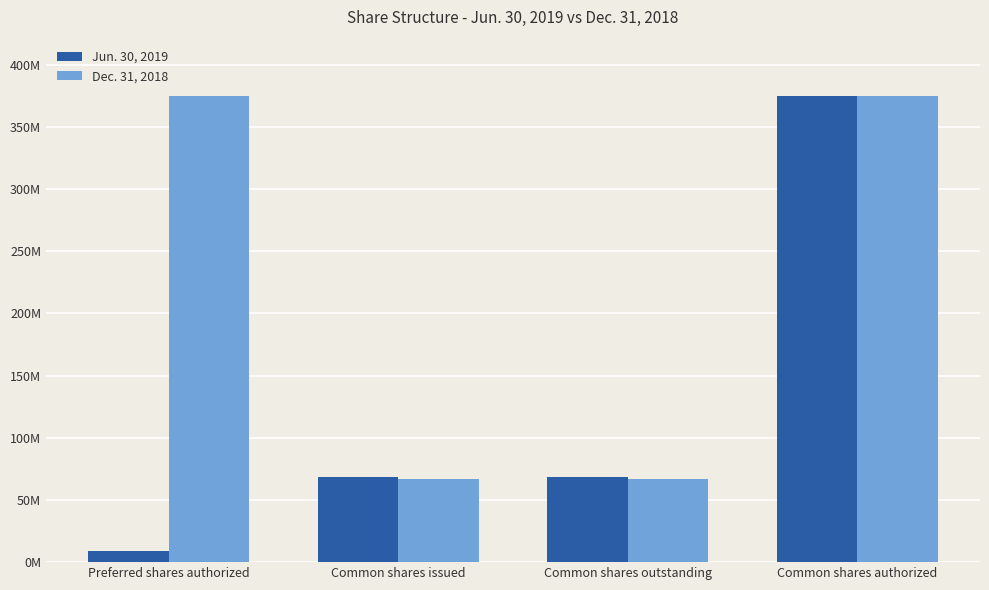

List the series in order of their peak value, highest first.

Jun. 30, 2019, Dec. 31, 2018